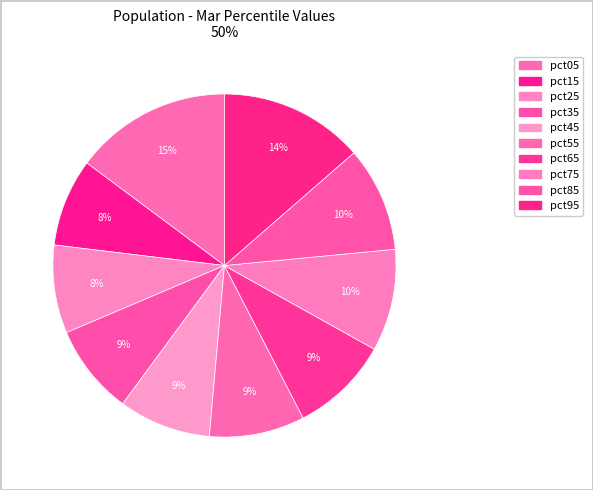

What percentage is the pct45 slice, to the nearest percent?

9%